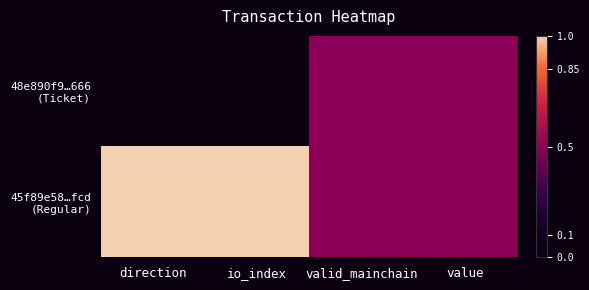

What is the total value across all series at io_index?

1.0